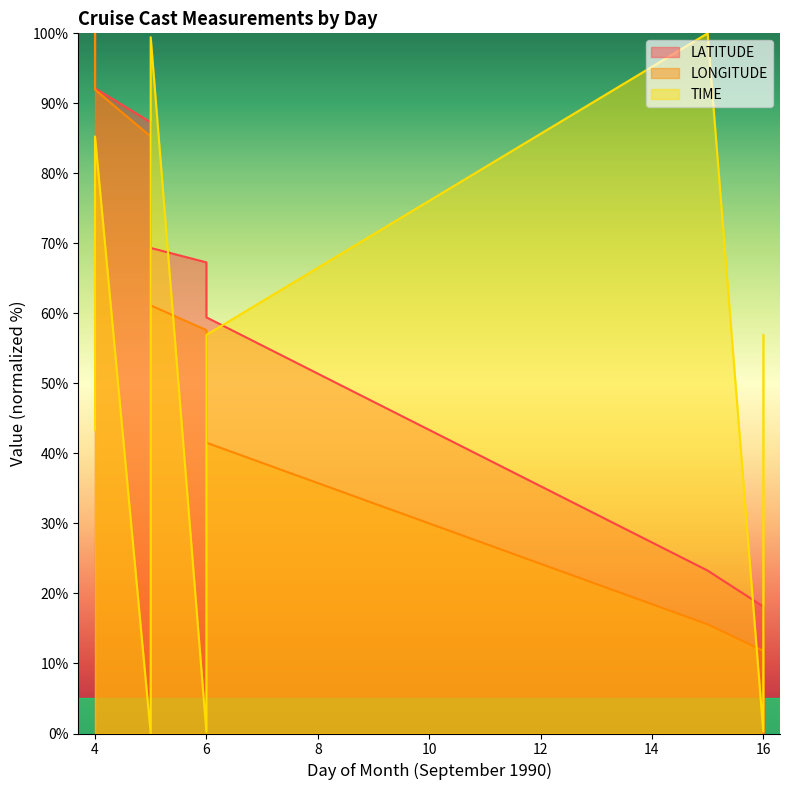

Between which two adjacent categories do TIME and LATITUDE first intersect?

5 and 5